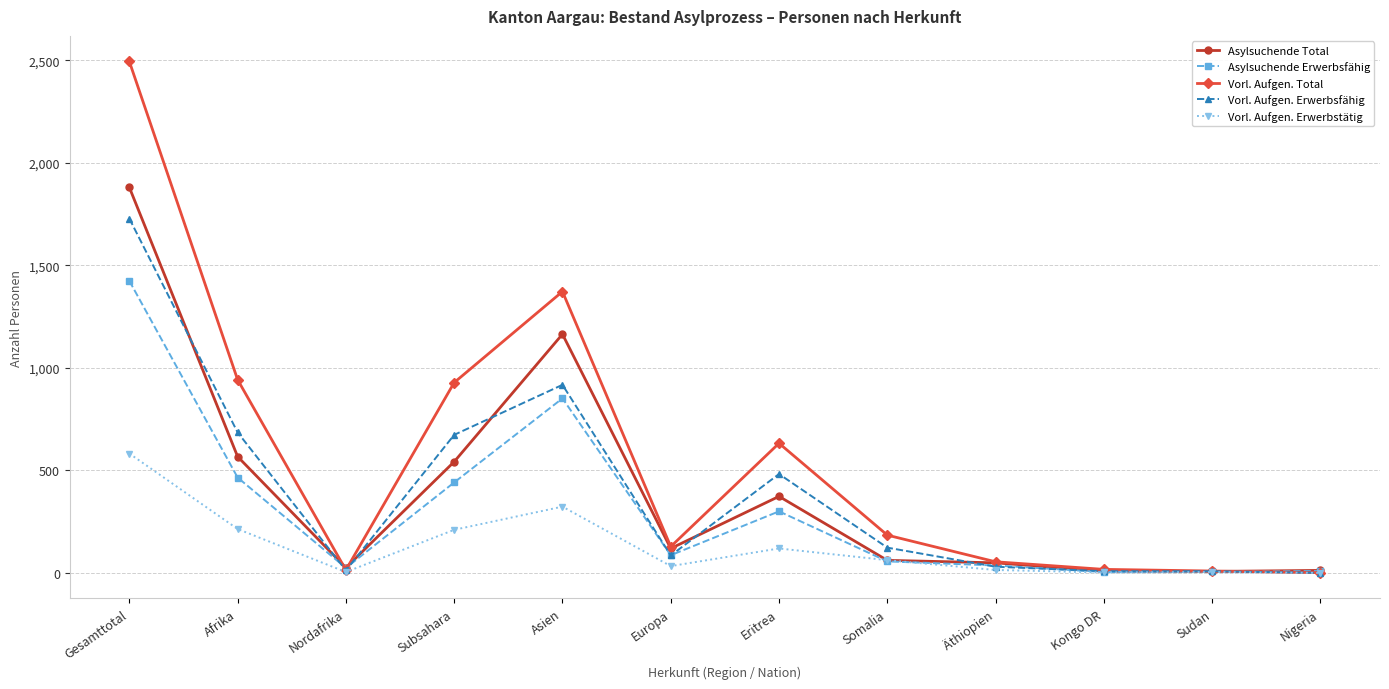

What is the value of the Vorl. Aufgen. Erwerbsfähig point at the 8th from the left?

123